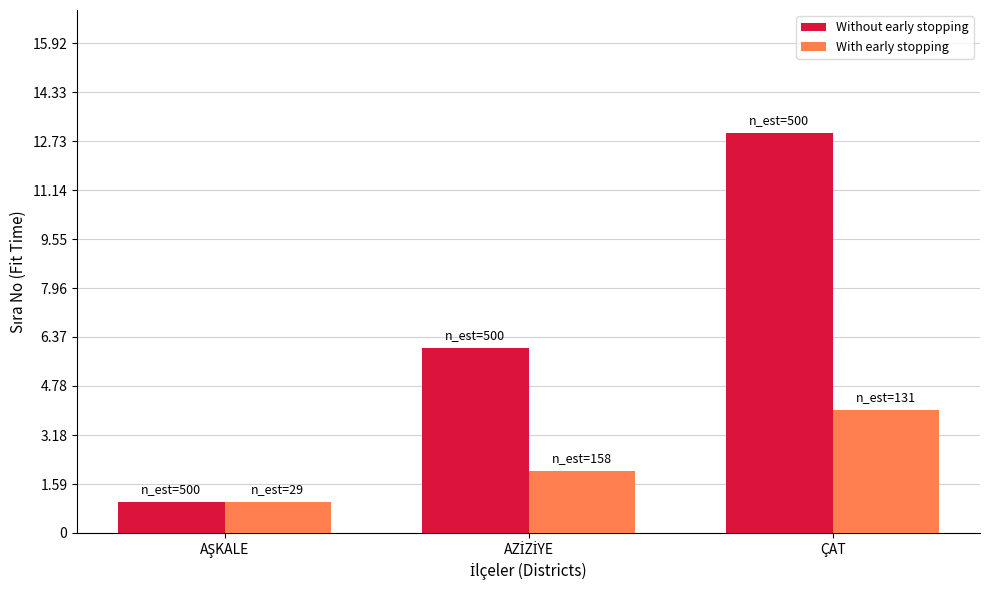

The With early stopping series shows 4 at ÇAT. True or false?

True